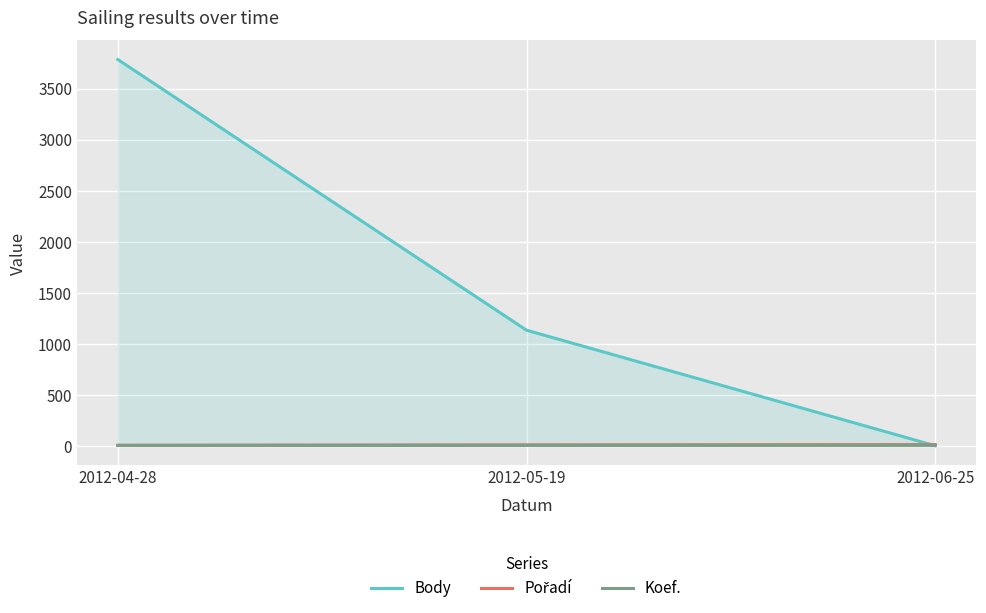

Reading left to right, transcribe all the data shown in this chart.

Body: 3784	1132	0
Pořadí: 4	9	11
Koef.: 4	3	4